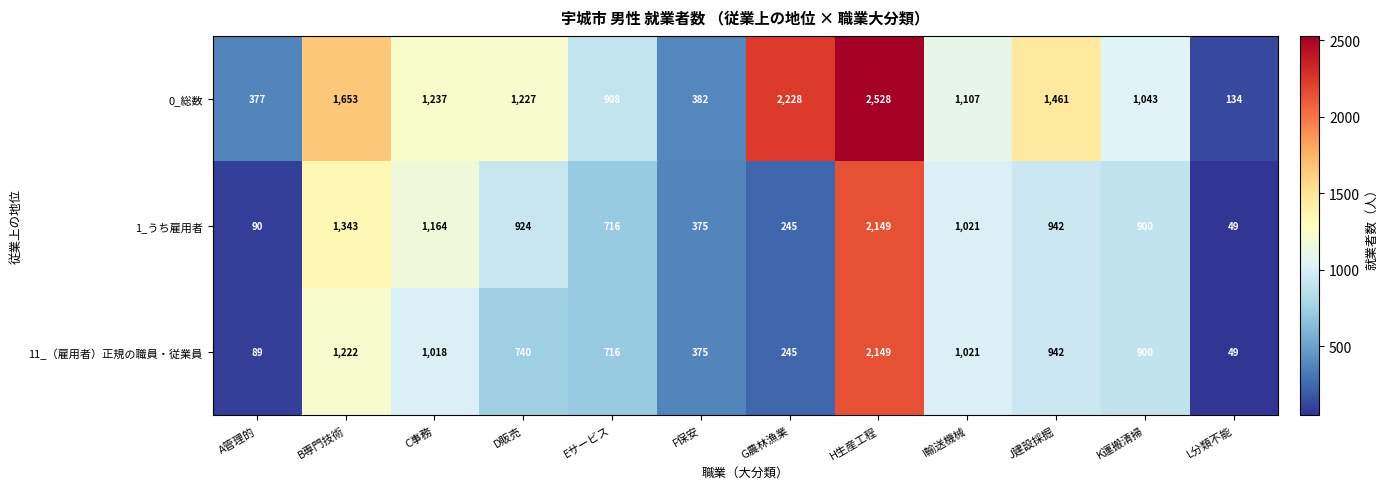

What is the difference between the 0_総数 values at D販売 and H生産工程?

1301